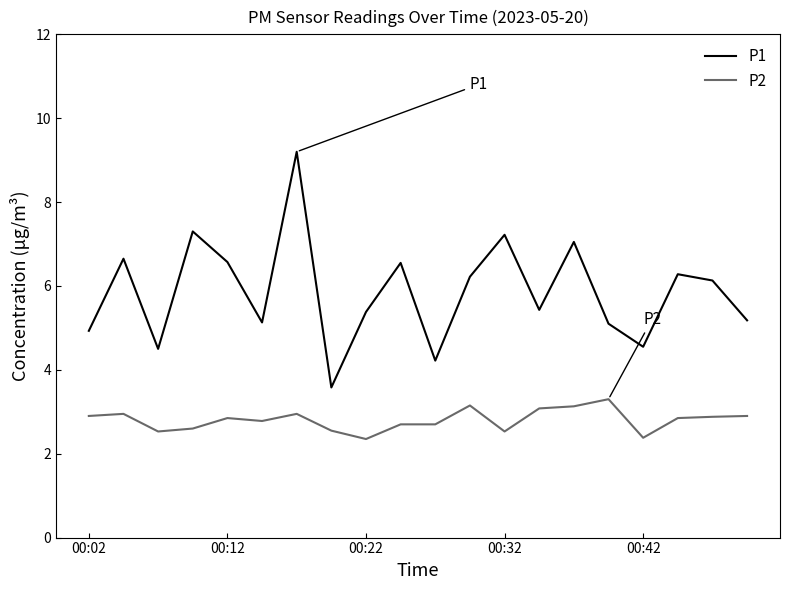

What is the highest value of the P2 series?

3.3